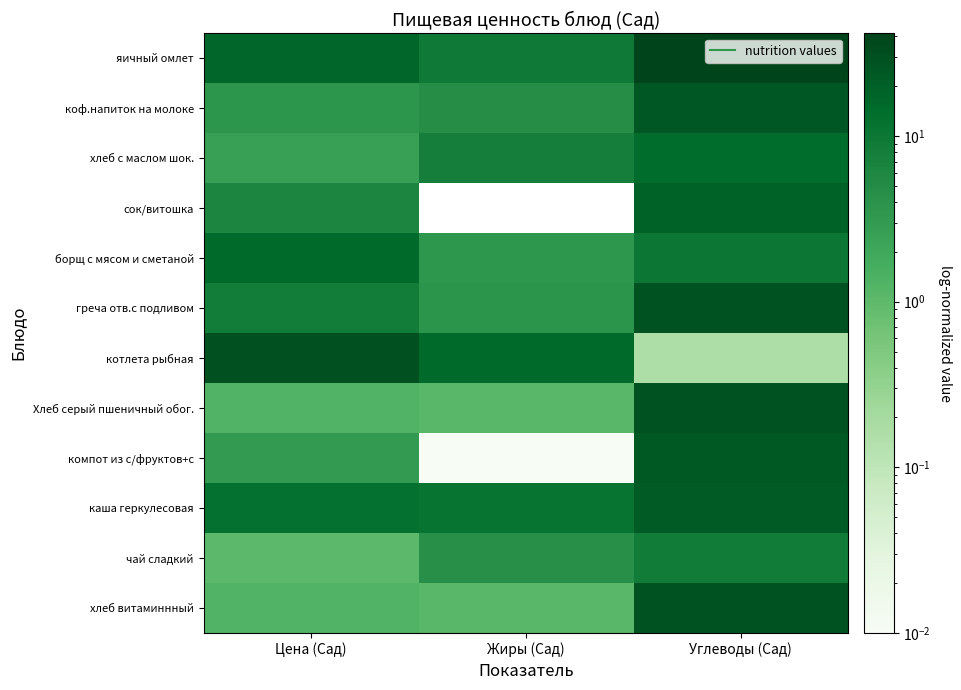

What is the spread (max minus min) of values at Жиры (Сад)?

15.7